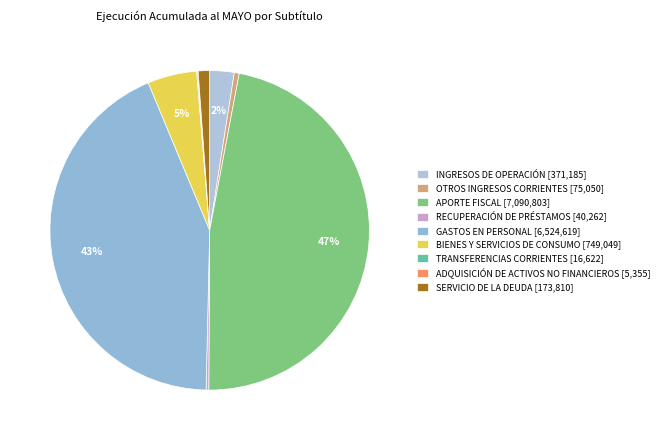

How many segments does this pie chart have?

9